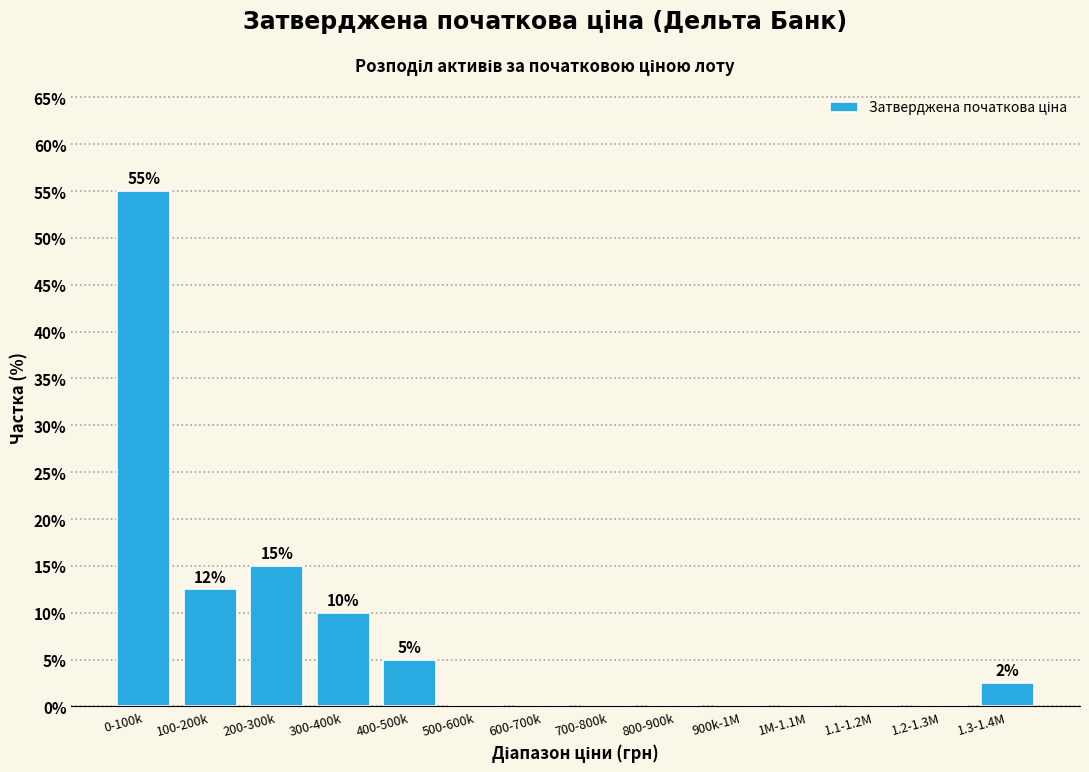

Reading left to right, transcribe all the data shown in this chart.

0-100k=55.0	100-200k=12.5	200-300k=15.0	300-400k=10.0	400-500k=5.0	500-600k=0.0	600-700k=0.0	700-800k=0.0	800-900k=0.0	900k-1M=0.0	1M-1.1M=0.0	1.1-1.2M=0.0	1.2-1.3M=0.0	1.3-1.4M=2.5